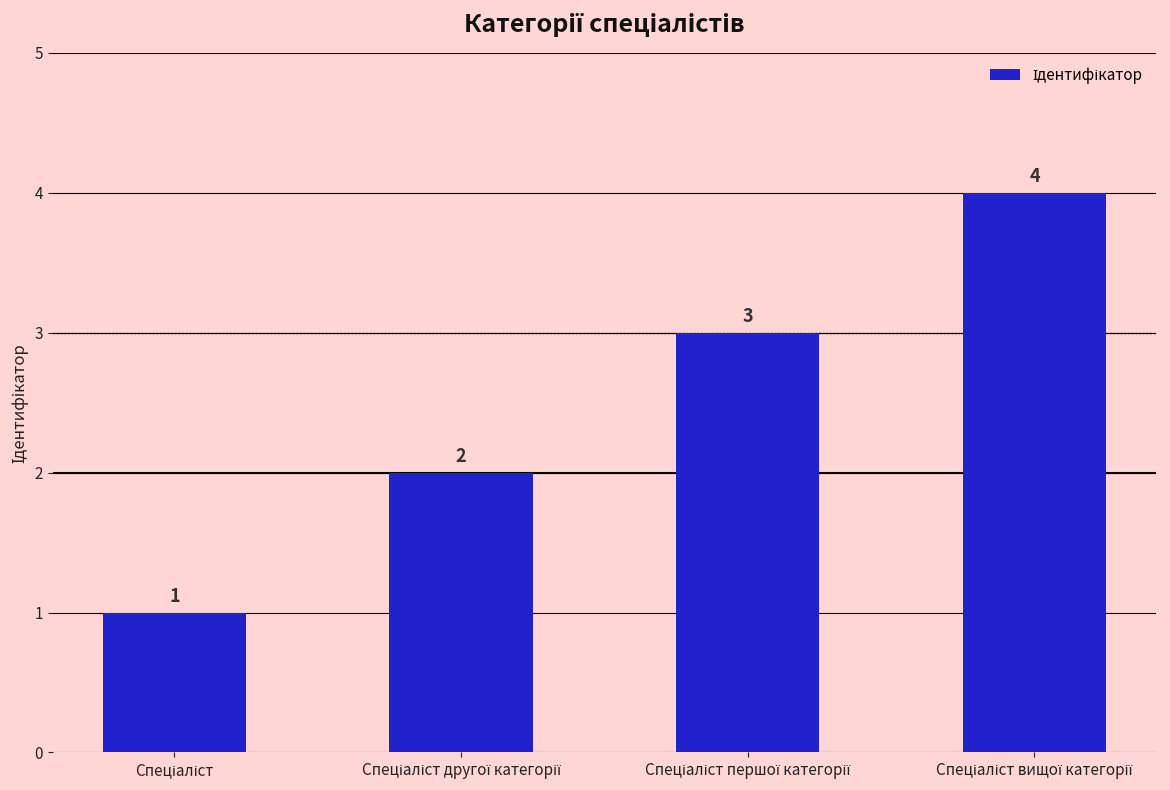

Count the values in the range 2 to 4.

3